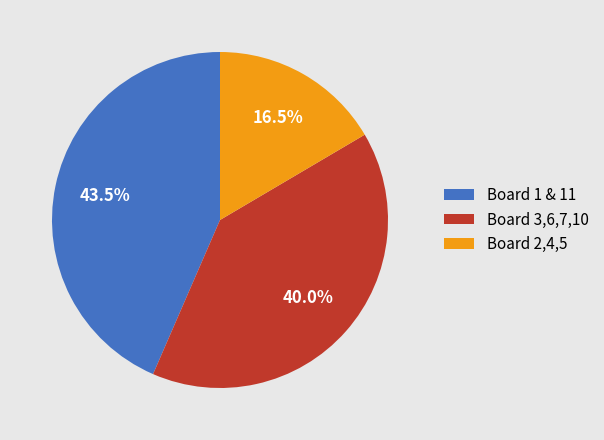

To the nearest percent, what is the difference between the largest and smallest slice percentages?

27%